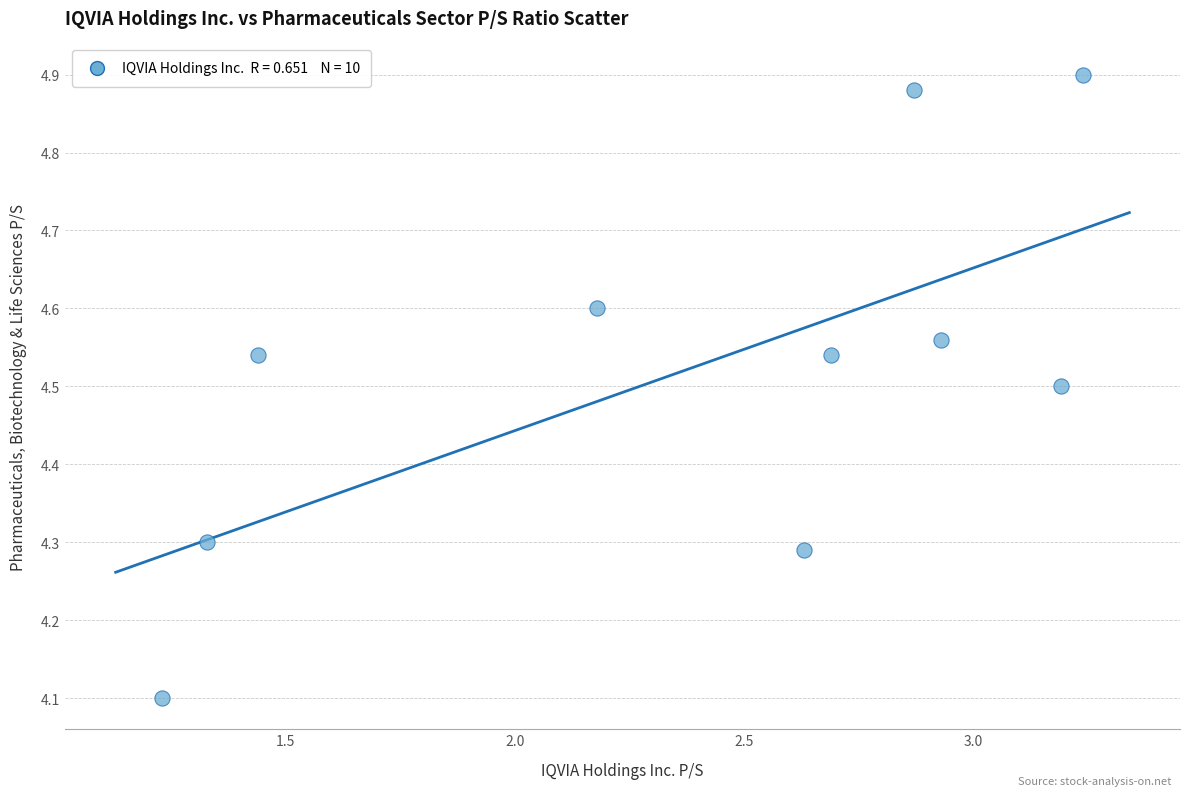

What Y value in the scatter plot is closest to 4?

4.1